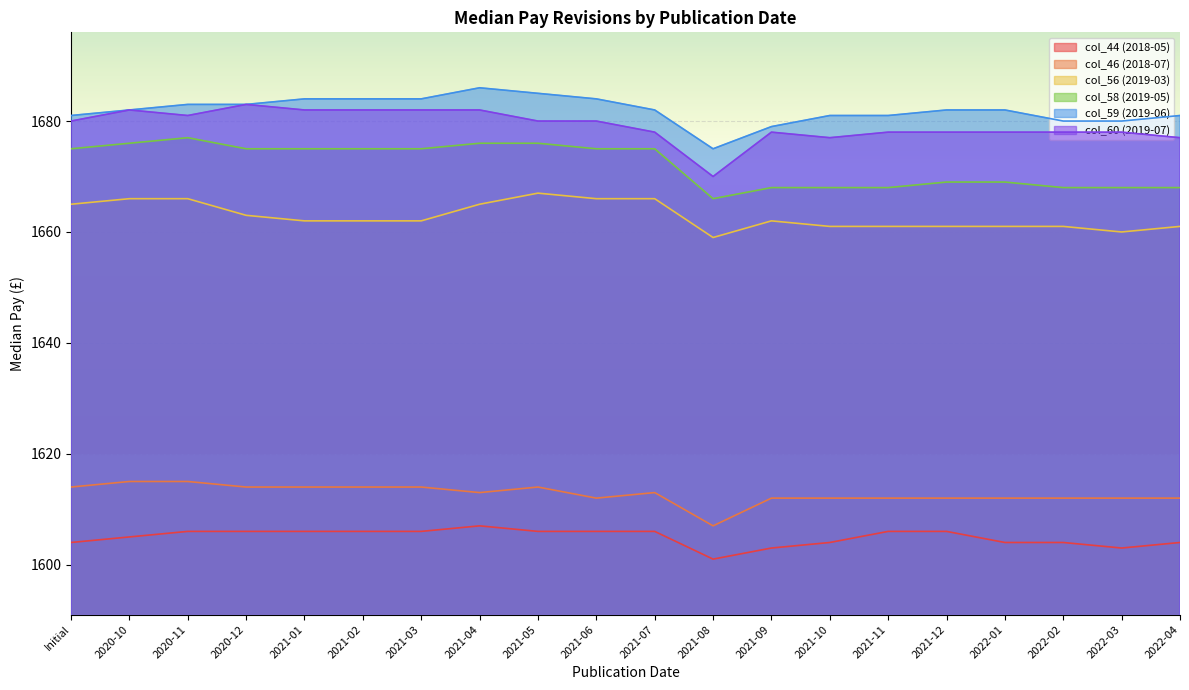

What are all the series names shown in the legend?

col_44 (2018-05), col_46 (2018-07), col_56 (2019-03), col_58 (2019-05), col_59 (2019-06), col_60 (2019-07)